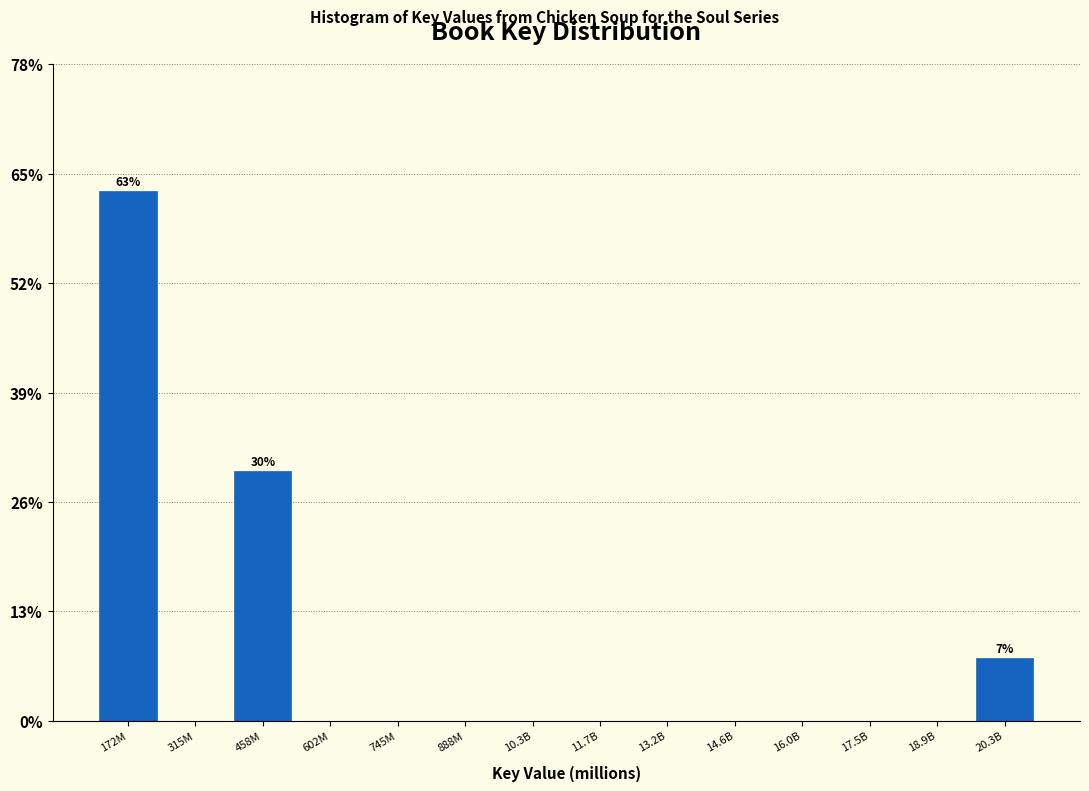

Reading left to right, transcribe all the data shown in this chart.

172M=63.0	315M=0.0	458M=29.6	602M=0.0	745M=0.0	888M=0.0	10.3B=0.0	11.7B=0.0	13.2B=0.0	14.6B=0.0	16.0B=0.0	17.5B=0.0	18.9B=0.0	20.3B=7.4